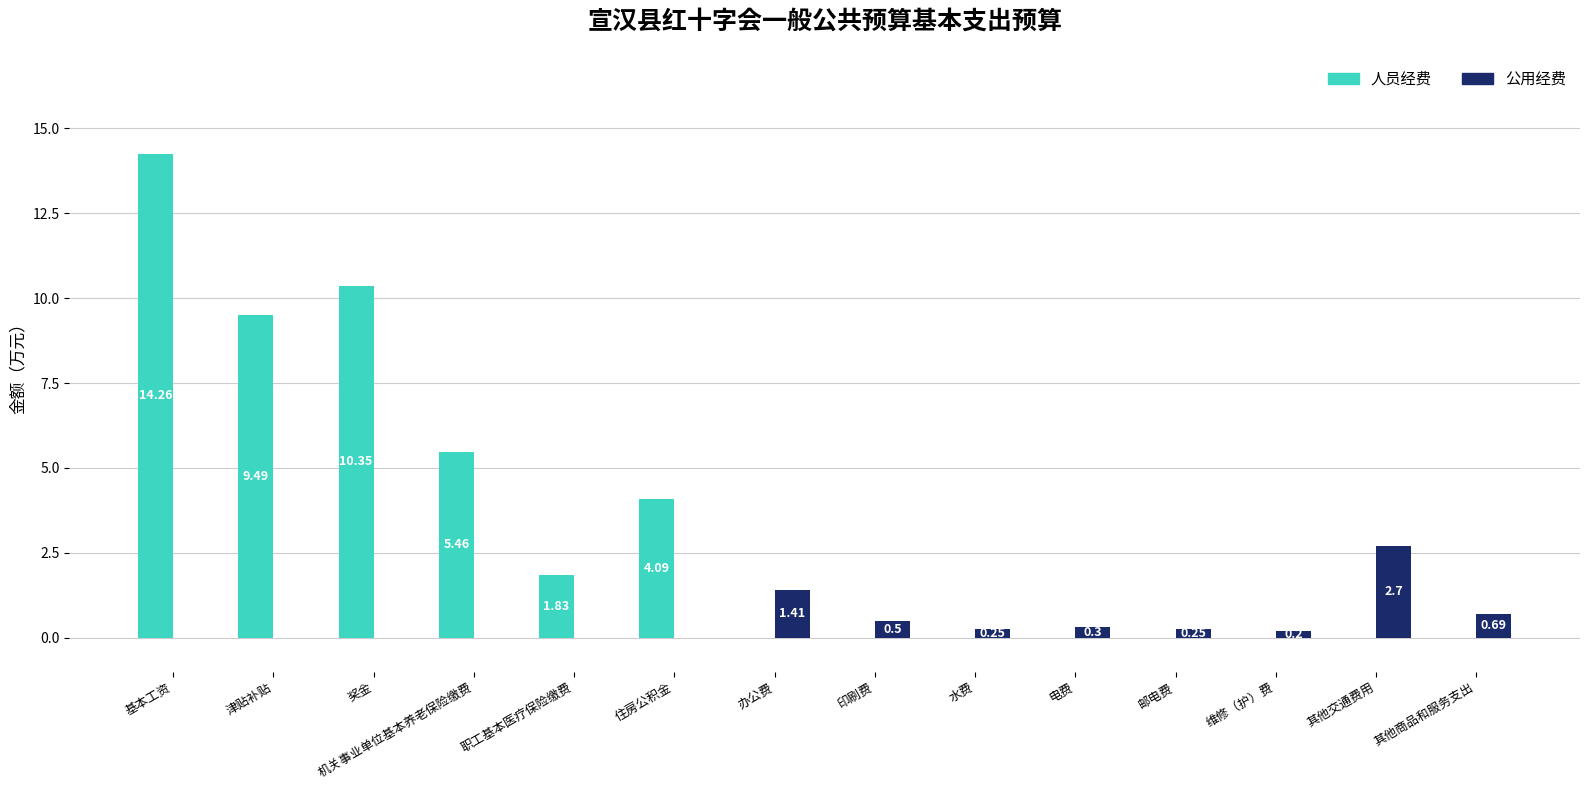

What is the sum of all 公用经费 values?

6.3